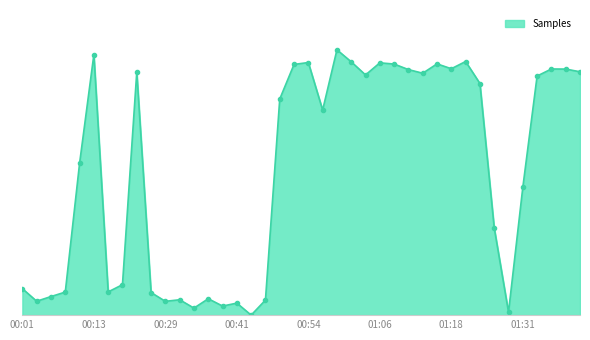

At which category does the data reach its first local valley?

00:03